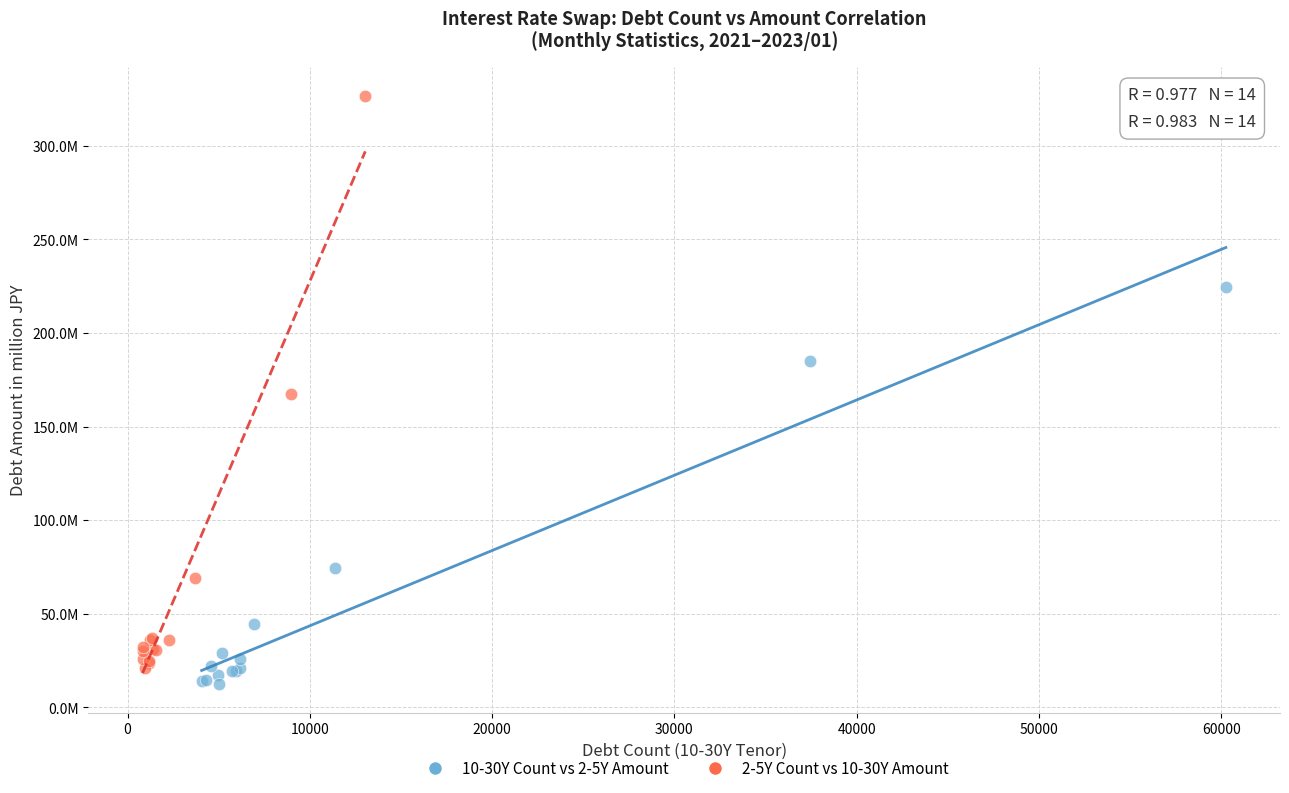

Which series has the widest spread of Y values?

2-5Y Count vs 10-30Y Amount